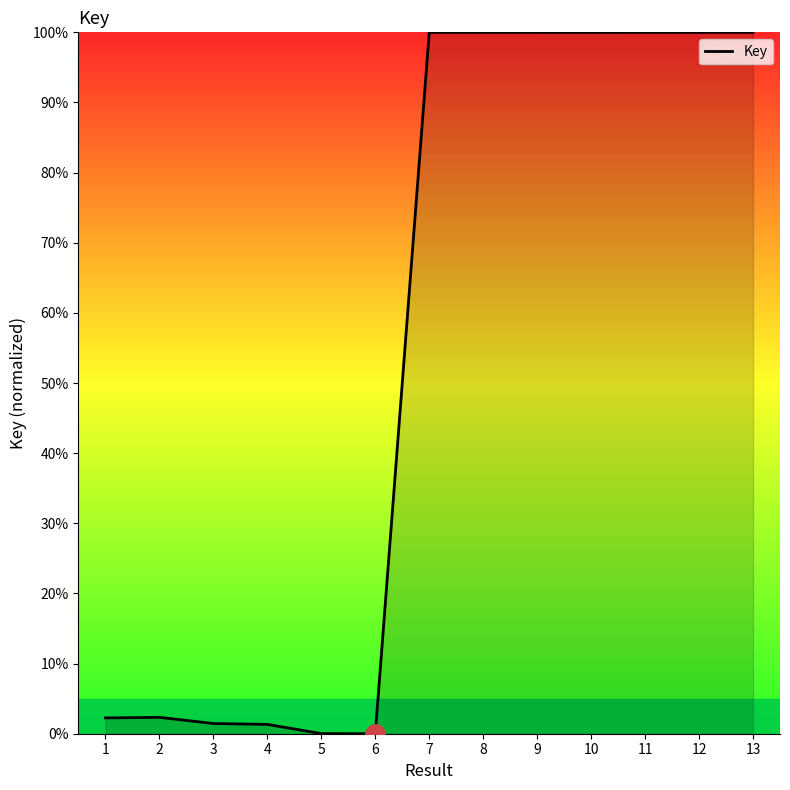

What is the maximum value shown in the chart?

100.0